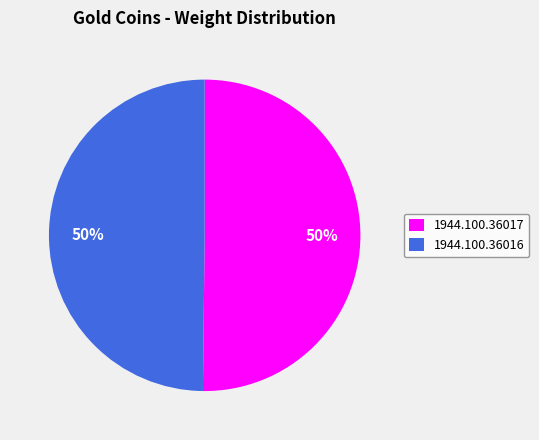

To the nearest percent, what percentage of the pie is 1944.100.36017?

50%